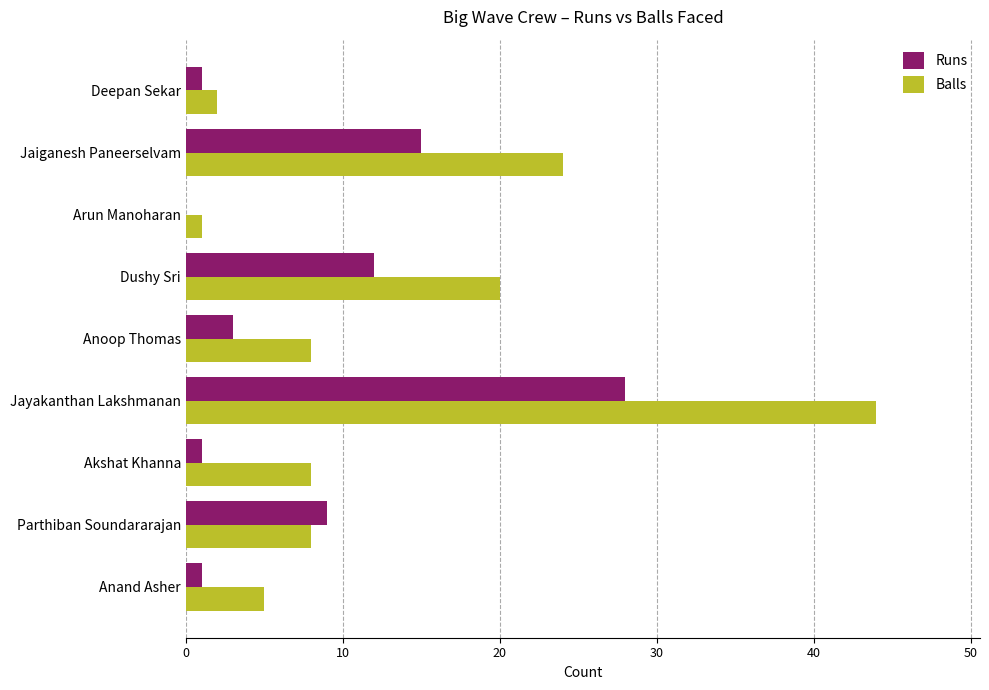

What is the sum of all Balls values?

120